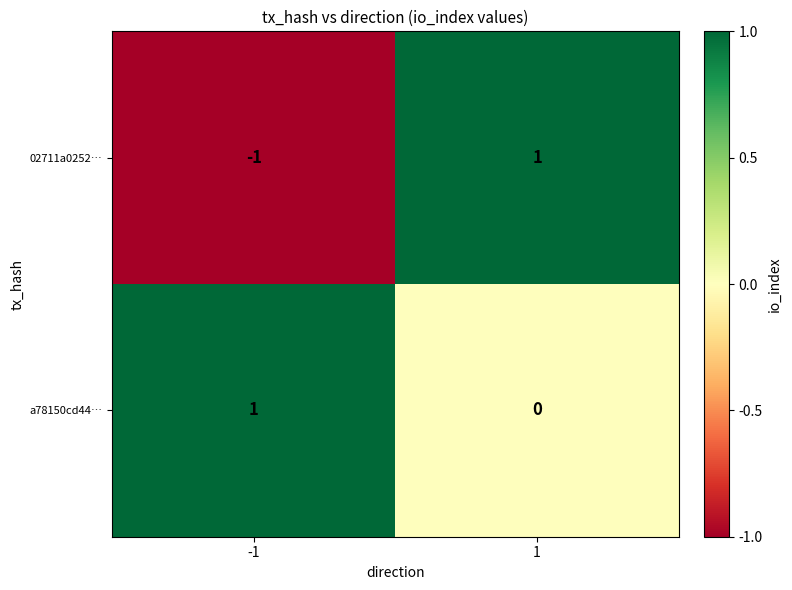

Which series has the widest spread of values?

02711a0252…